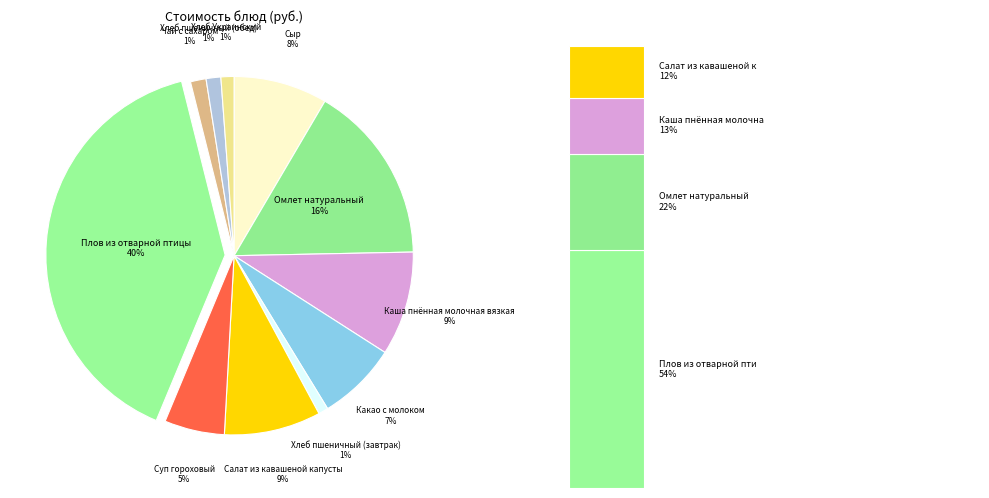

Does any single category account for the majority?

No